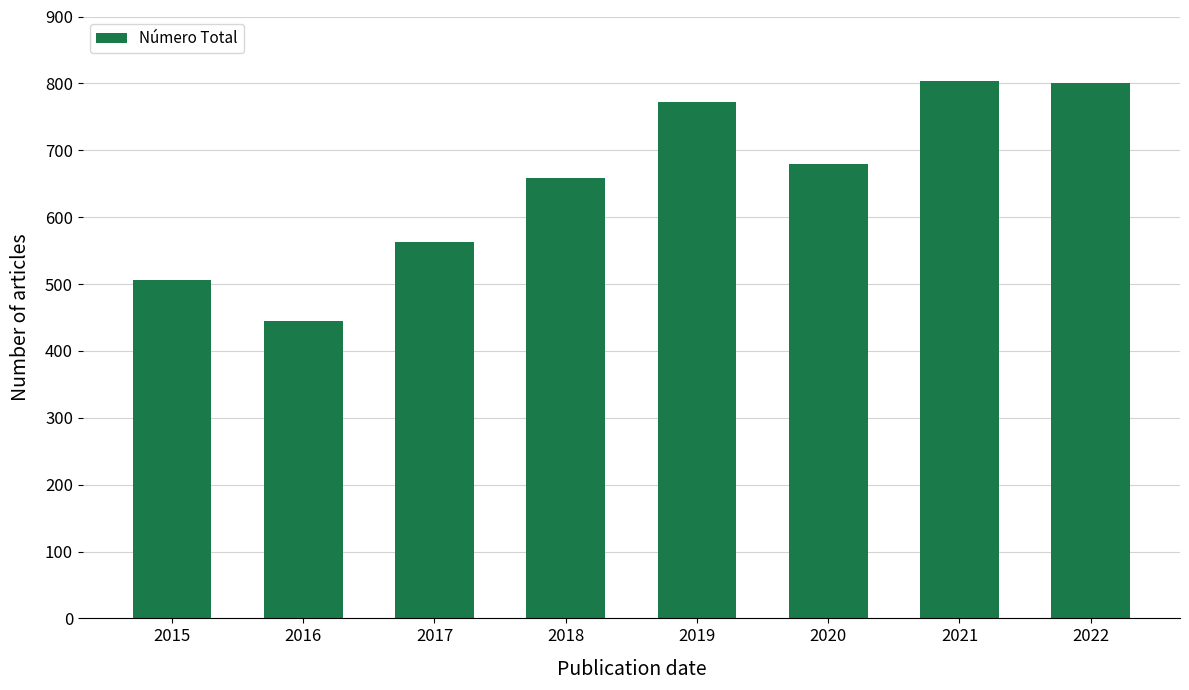

Reading left to right, transcribe all the data shown in this chart.

2015=506	2016=445	2017=563	2018=658	2019=772	2020=679	2021=804	2022=800